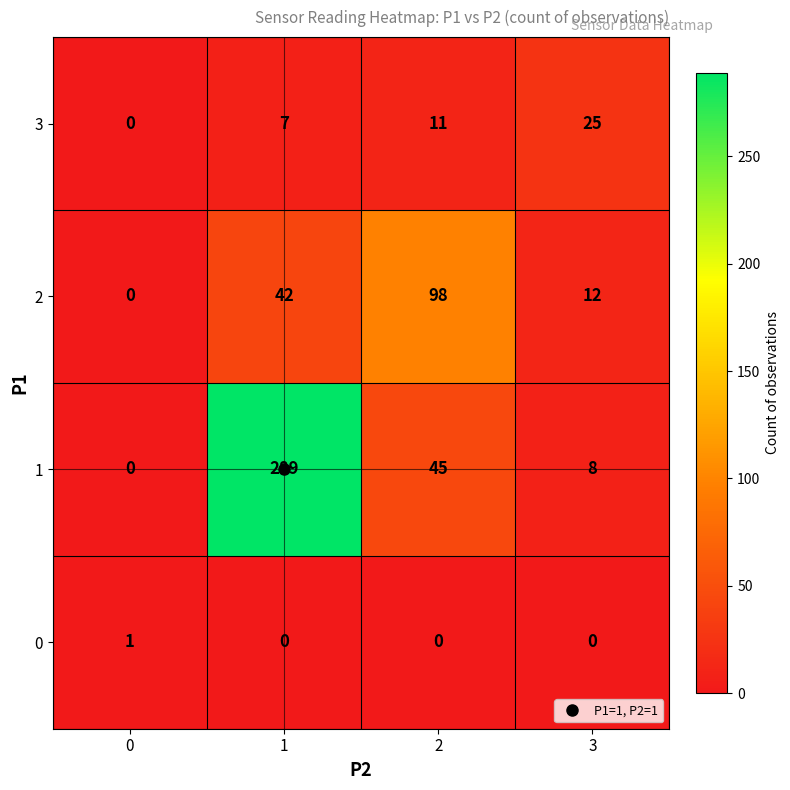

What is the highest value of the 2 series?

98